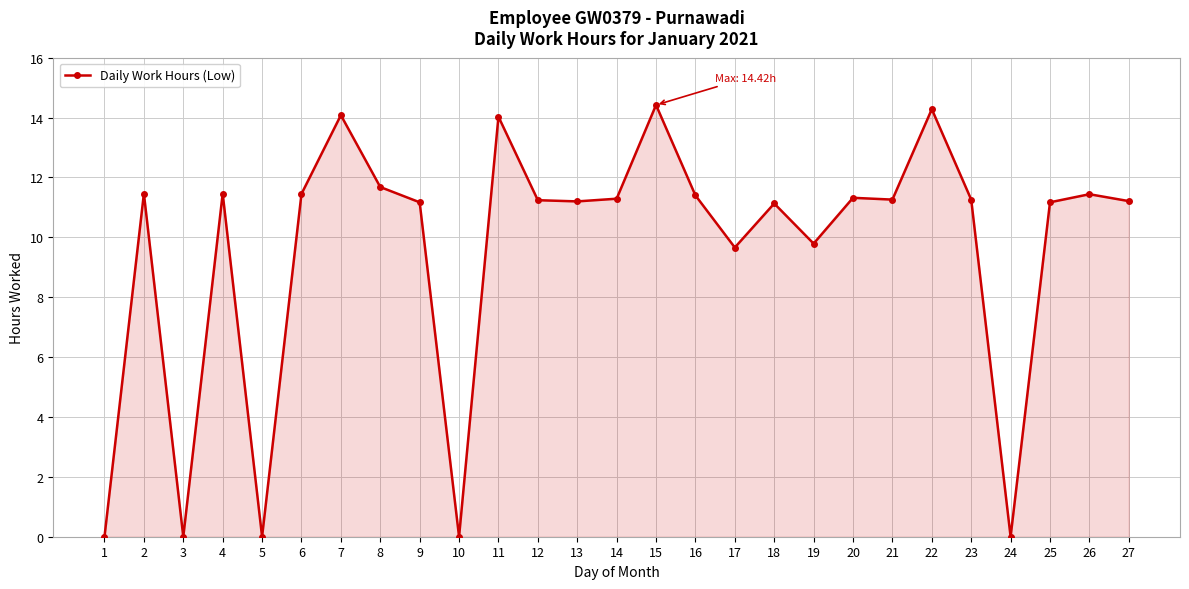

What is the value of the 23rd point from the left?

11.3